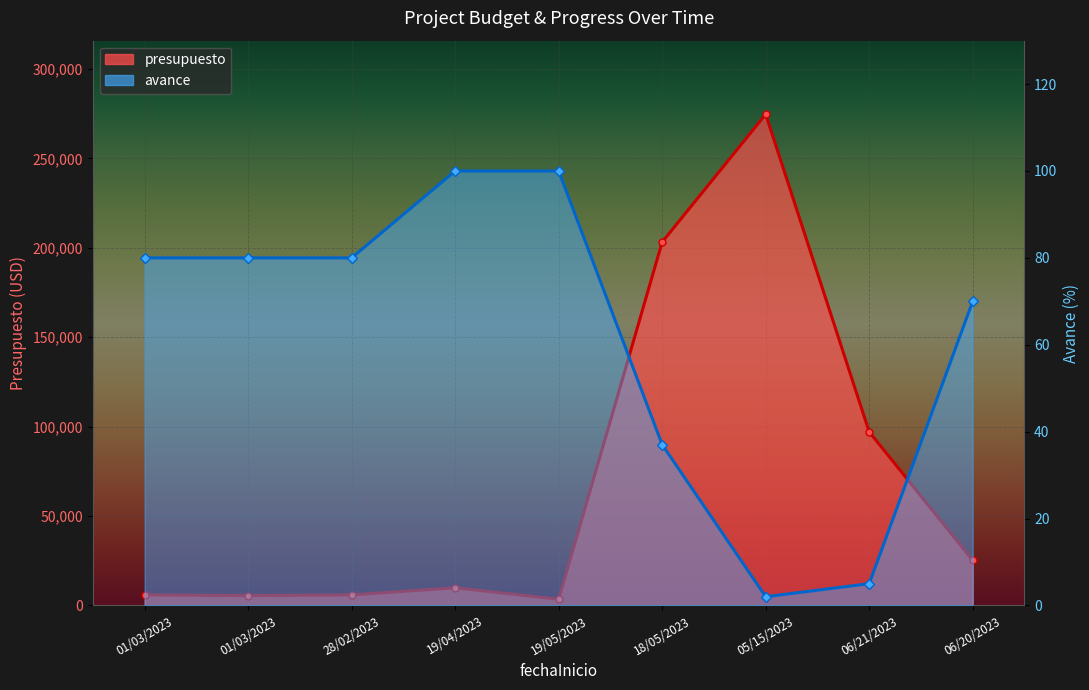

At which label is presupuesto closest to 139052?

06/21/2023